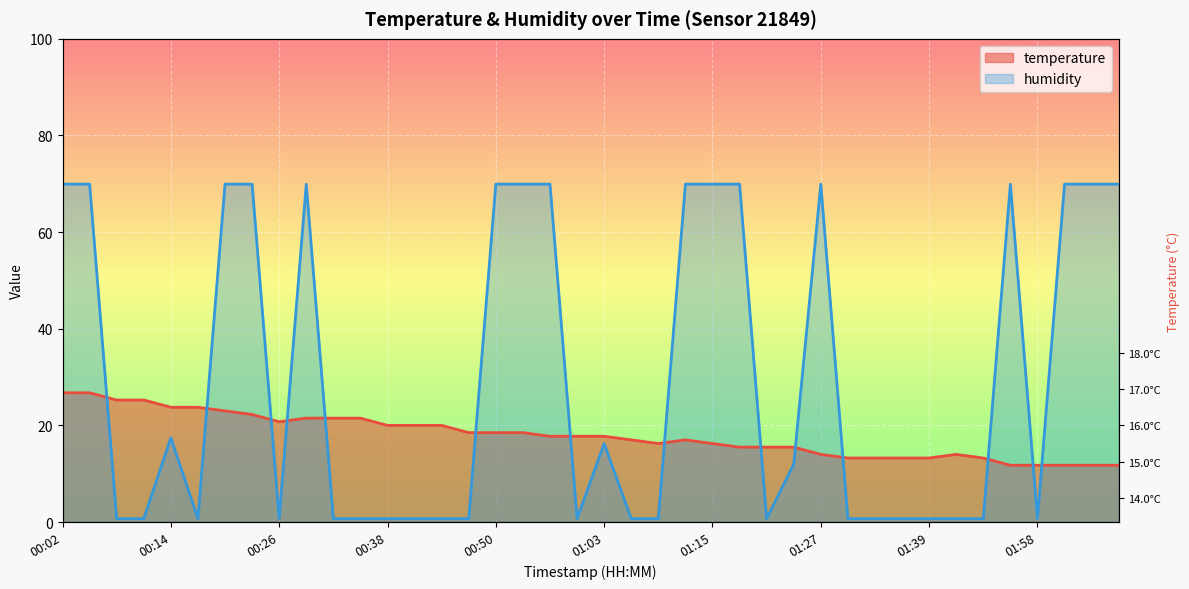

The value of humidity at 00:41 is 1.0. True or false?

False